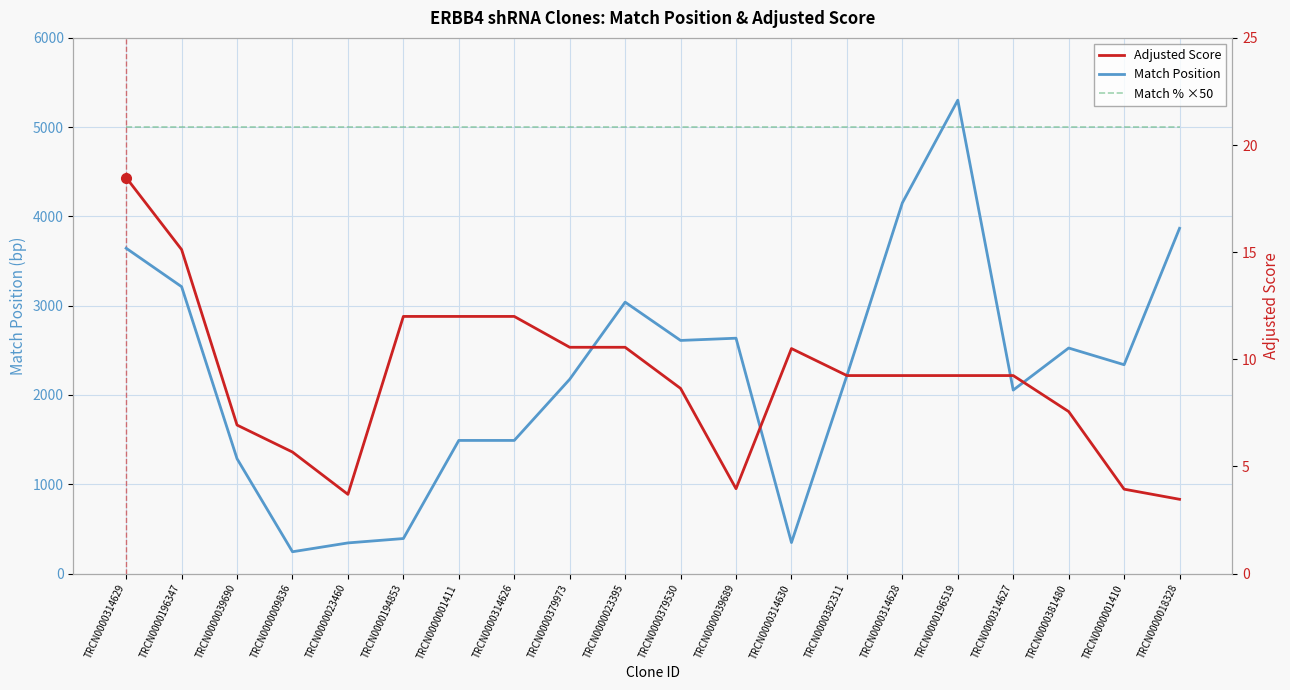

Count the number of categories in the chart.

20